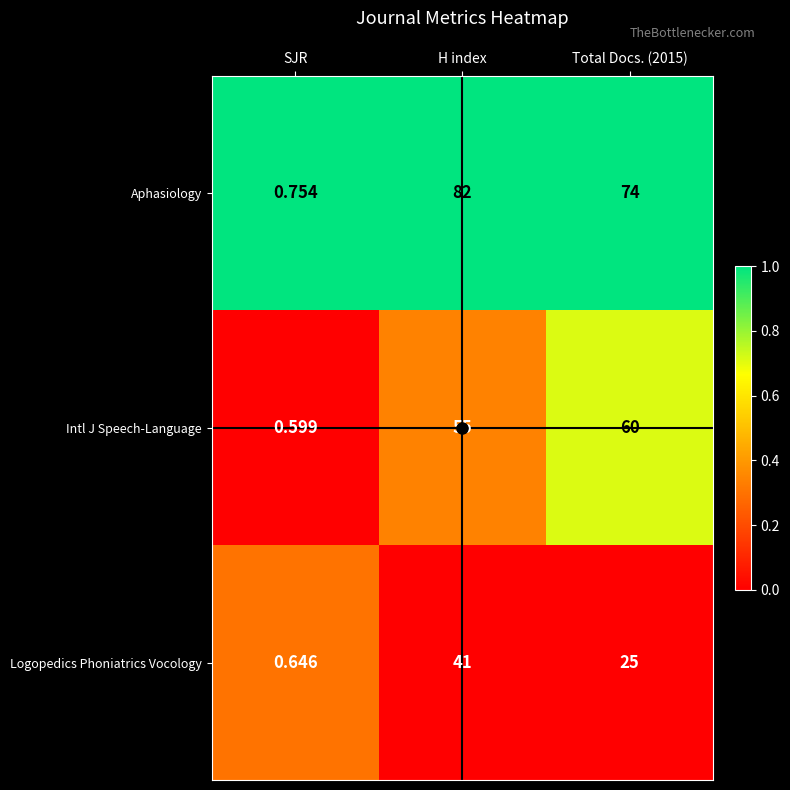

Which series has the largest total across all categories?

Aphasiology